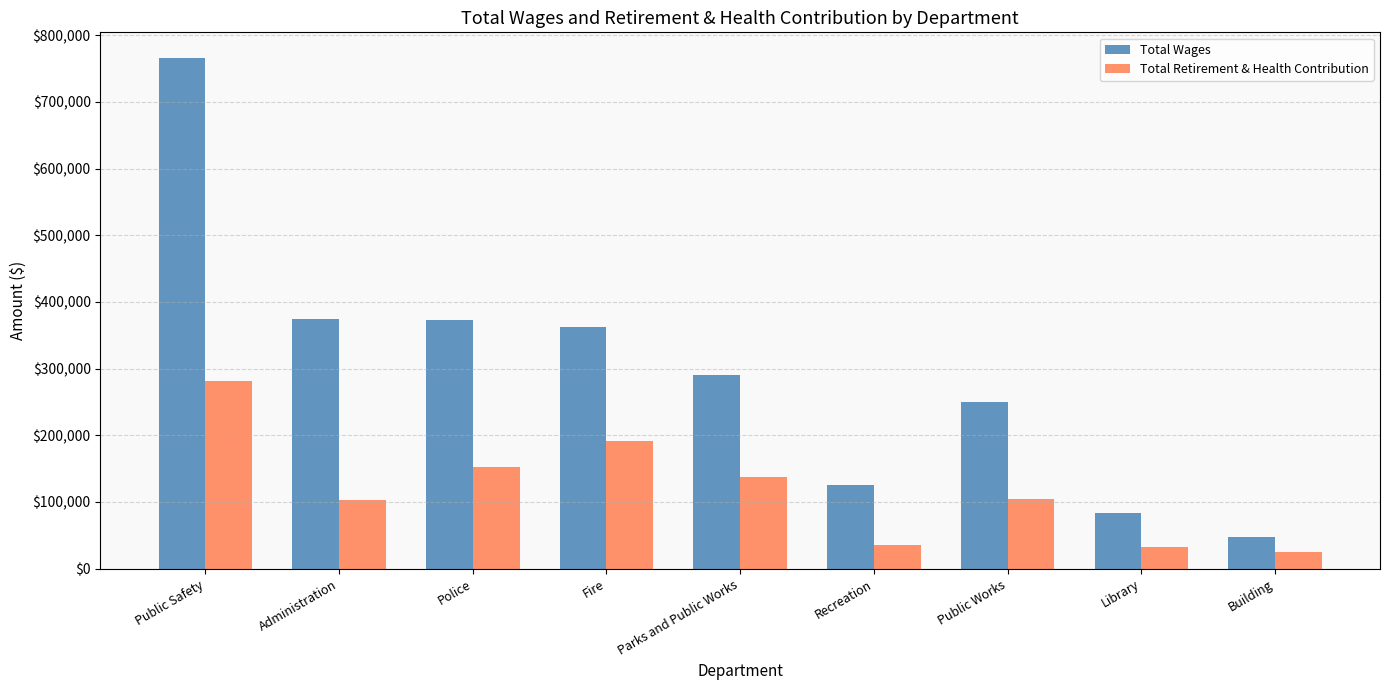

The Total Wages series shows 83552 at Library. True or false?

True